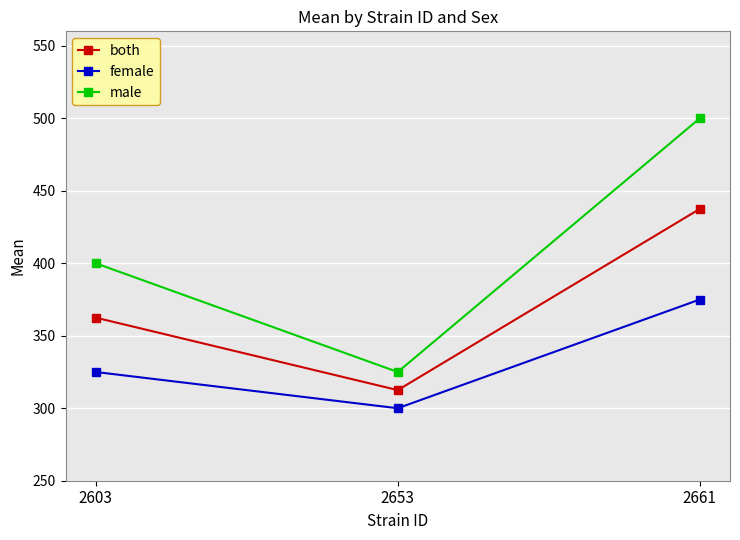

What is the difference between the male values at 2603 and 2653?

75.0